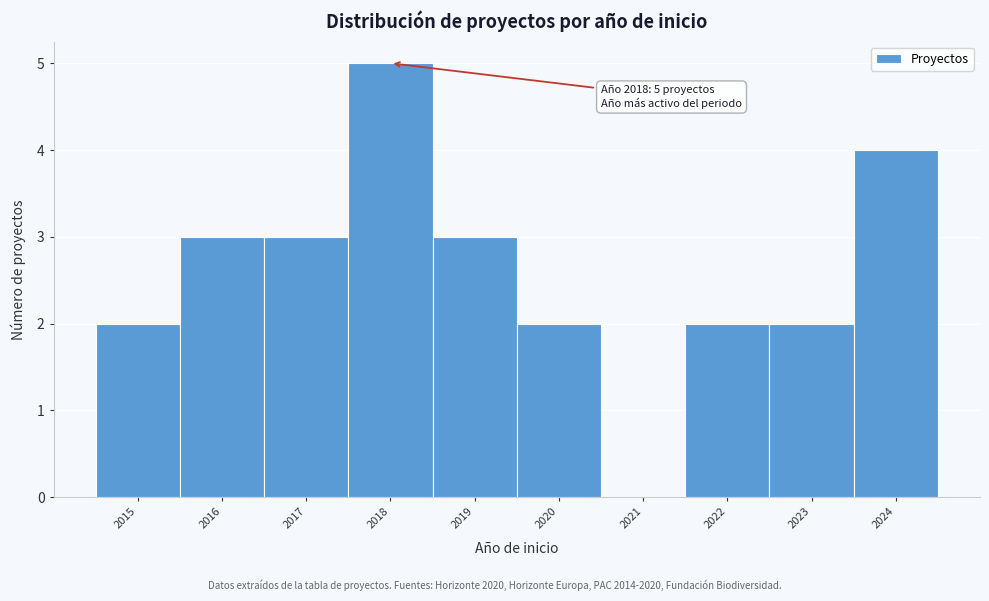

Reading left to right, transcribe all the data shown in this chart.

2015=2	2016=3	2017=3	2018=5	2019=3	2020=2	2021=0	2022=2	2023=2	2024=4